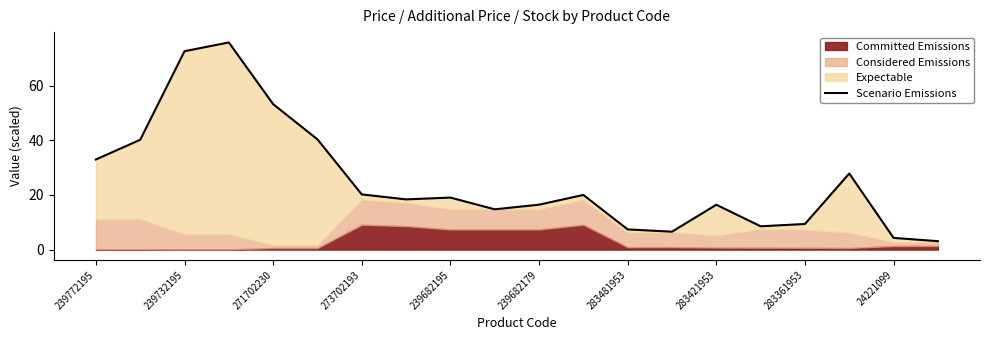

Reading left to right, what are all the values shown in this chart?

33.0	40.2	72.6	75.8	53.2	40.3	20.2	18.4	19.0	14.7	16.4	20.0	7.4	6.5	16.4	8.5	9.4	27.8	4.3	3.1